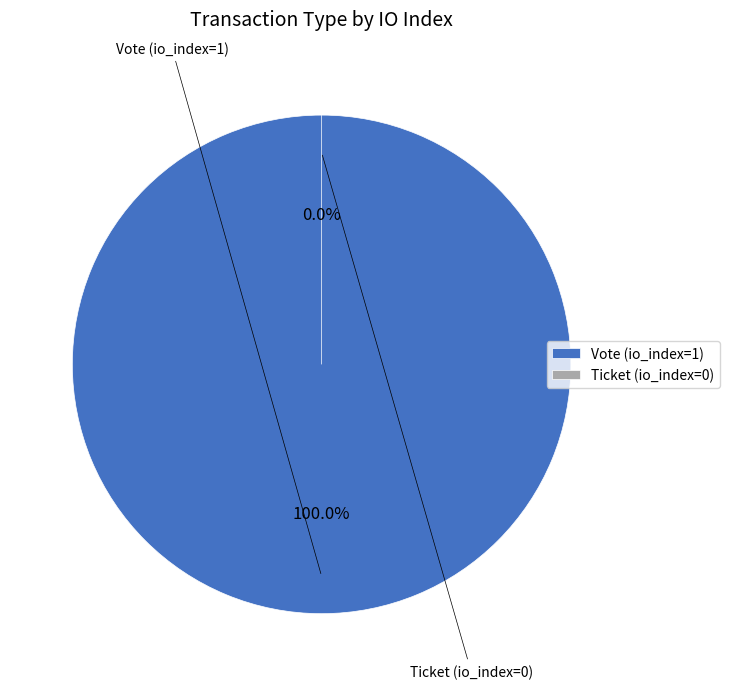

Which slice is the largest?

Vote (io_index=1)